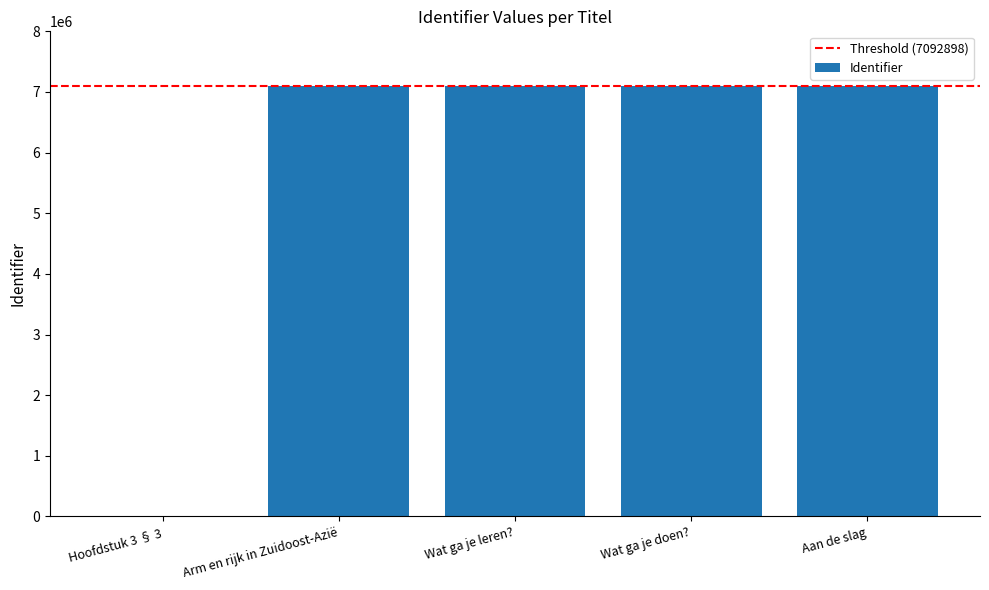

What is the sum of the values at Wat ga je doen? and Aan de slag?

14185798